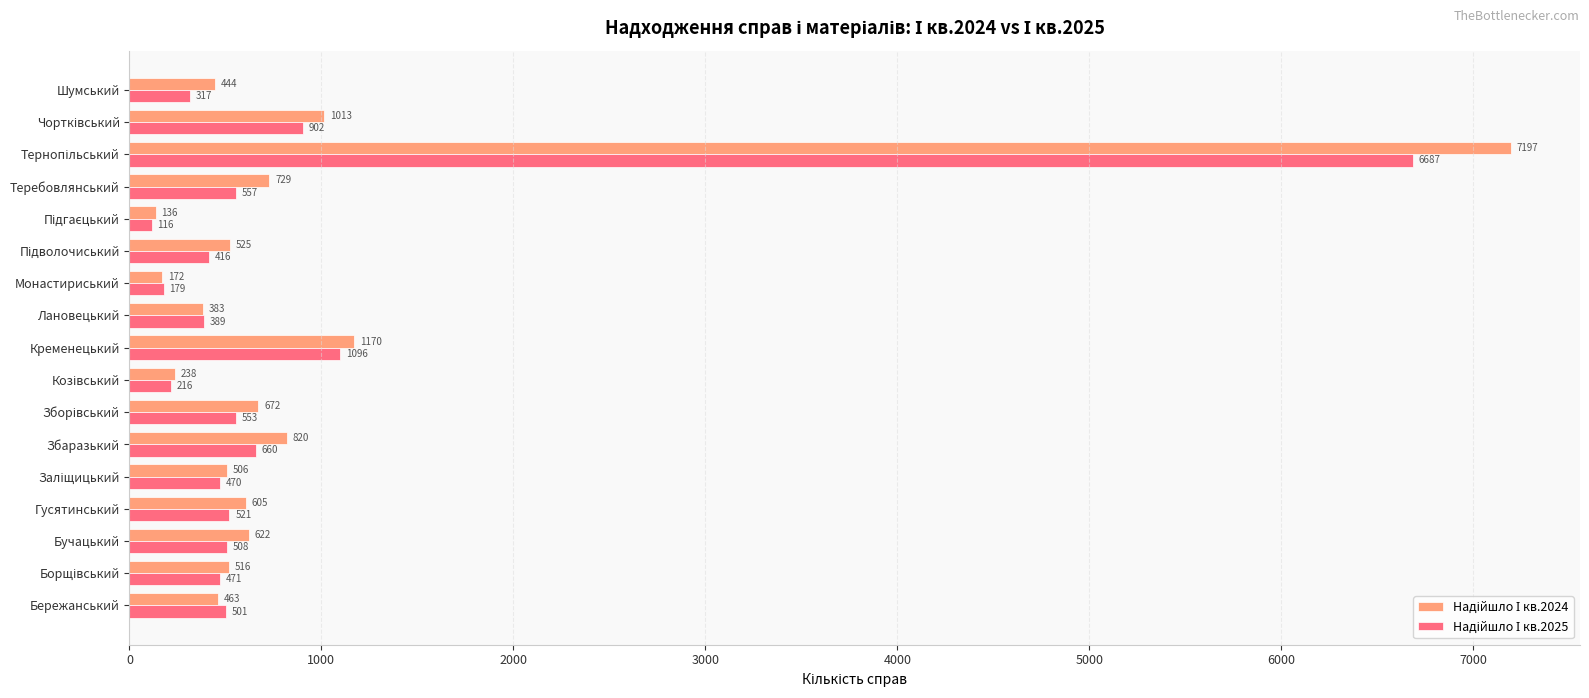

What is the maximum value shown in the chart?

7197